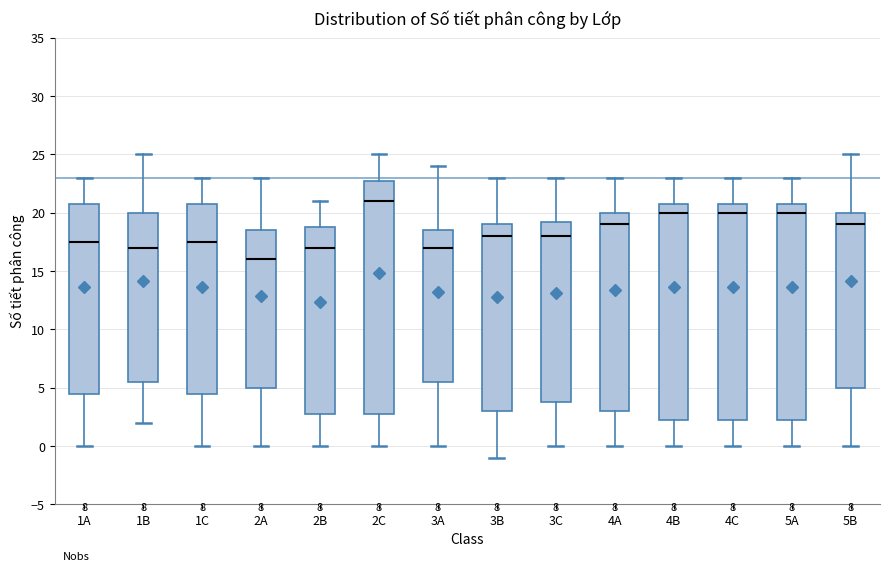

Reading left to right, read every box against the y-axis: the position of its median line, the range the box covers, and the ends of its whiskers. The values are not printed on the chart, so give them approximately, as read against the axis.

1A: median 17.5, box 4.5 to 21.0, whiskers 0.0 to 23.0
1B: median 17.0, box 5.5 to 20.0, whiskers 2.0 to 25.0
1C: median 17.5, box 4.5 to 21.0, whiskers 0.0 to 23.0
2A: median 16.0, box 5.0 to 18.5, whiskers 0.0 to 23.0
2B: median 17.0, box 3.0 to 19.0, whiskers 0.0 to 21.0
2C: median 21.0, box 3.0 to 23.0, whiskers 0.0 to 25.0
3A: median 17.0, box 5.5 to 18.5, whiskers 0.0 to 24.0
3B: median 18.0, box 3.0 to 19.0, whiskers -1.0 to 23.0
3C: median 18.0, box 4.0 to 19.5, whiskers 0.0 to 23.0
4A: median 19.0, box 3.0 to 20.0, whiskers 0.0 to 23.0
4B: median 20.0, box 2.5 to 21.0, whiskers 0.0 to 23.0
4C: median 20.0, box 2.5 to 21.0, whiskers 0.0 to 23.0
5A: median 20.0, box 2.5 to 21.0, whiskers 0.0 to 23.0
5B: median 19.0, box 5.0 to 20.0, whiskers 0.0 to 25.0